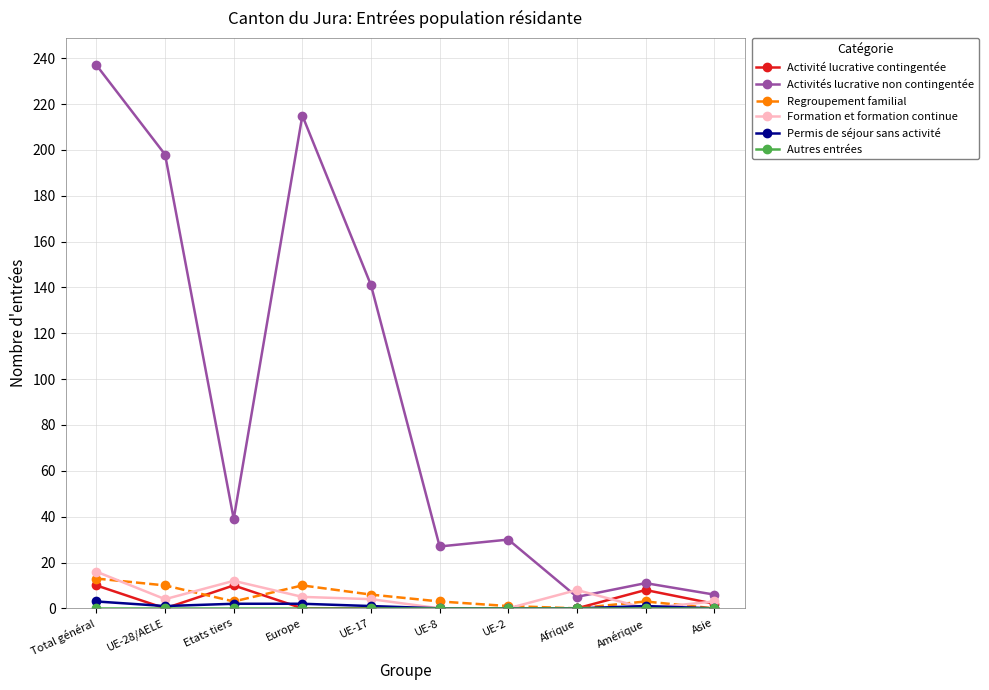

What position from the right is Amérique?

2